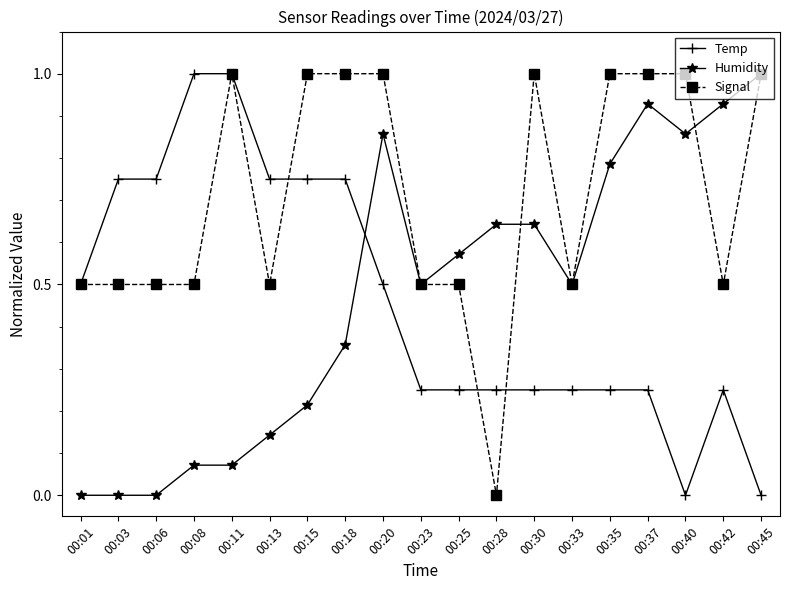

At which label is Signal closest to 0?

00:28